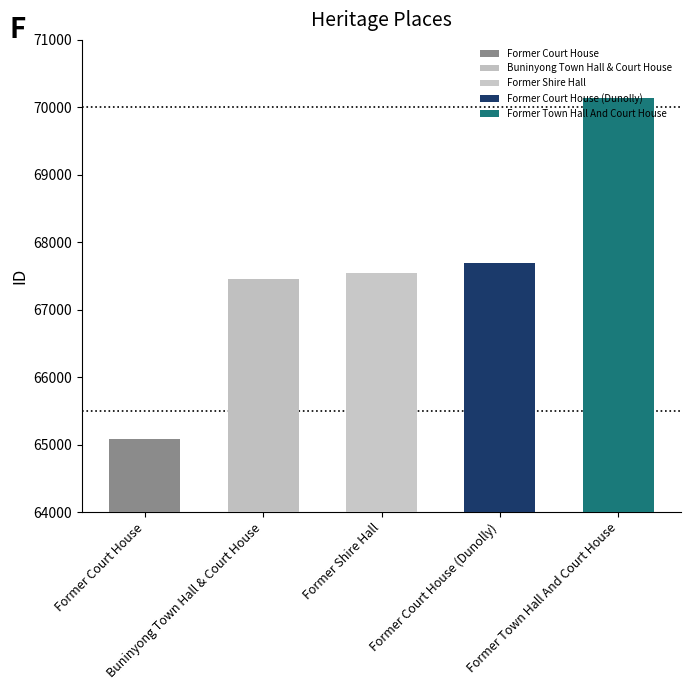

Which label corresponds to the largest value in the chart?

Former Town Hall And Court House